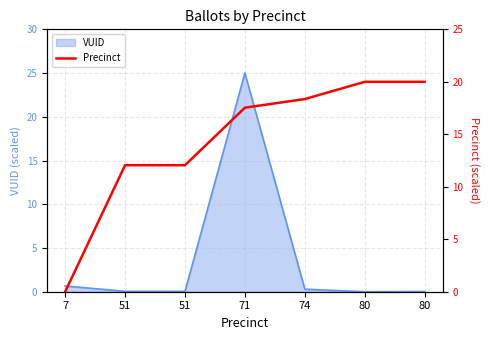

How many data points does each series have?

7